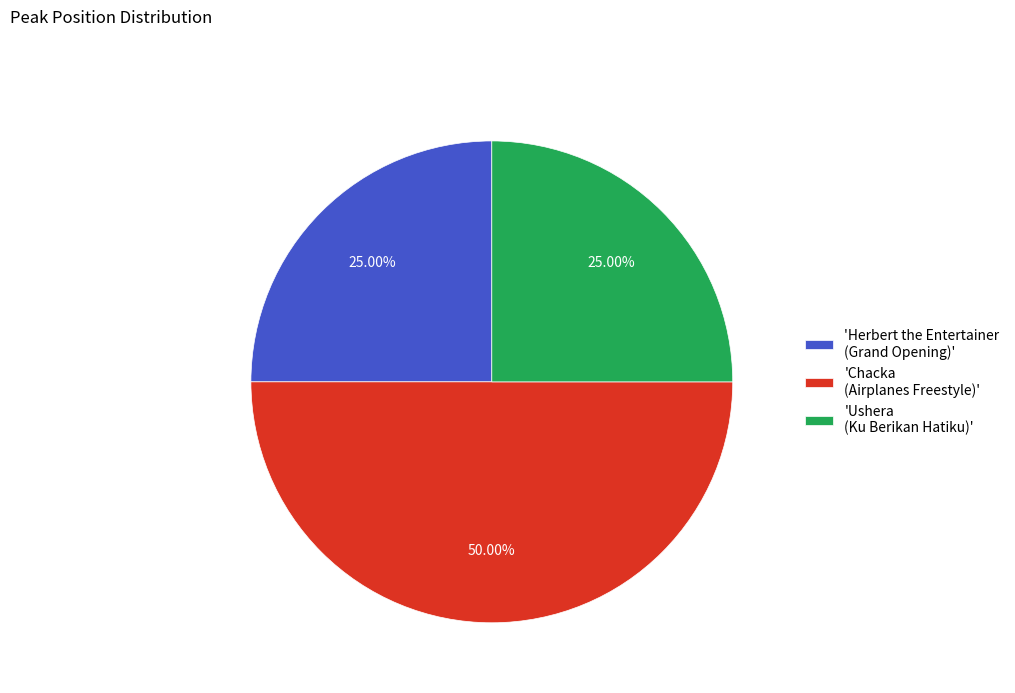

Combined, do 'Chacka (Airplanes Freestyle)' and 'Ushera (Ku Berikan Hatiku)' account for over 50%?

Yes